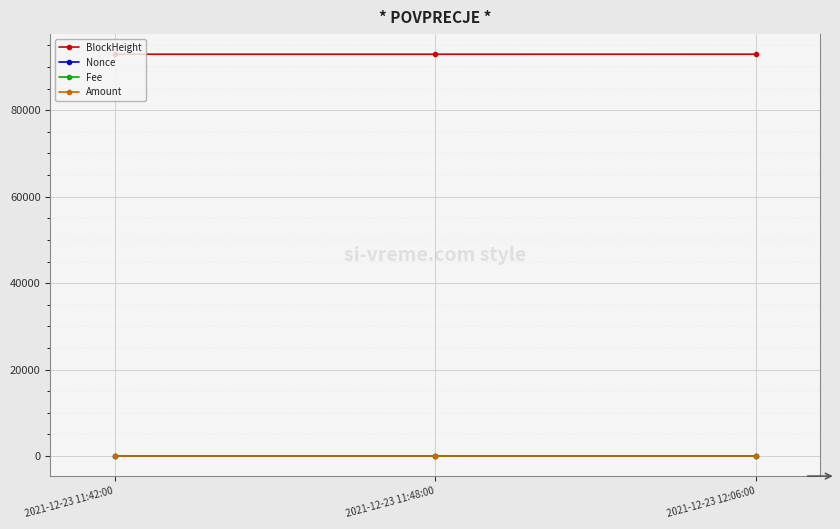

Where is Nonce nearest to the value 5?

2021-12-23 11:42:00